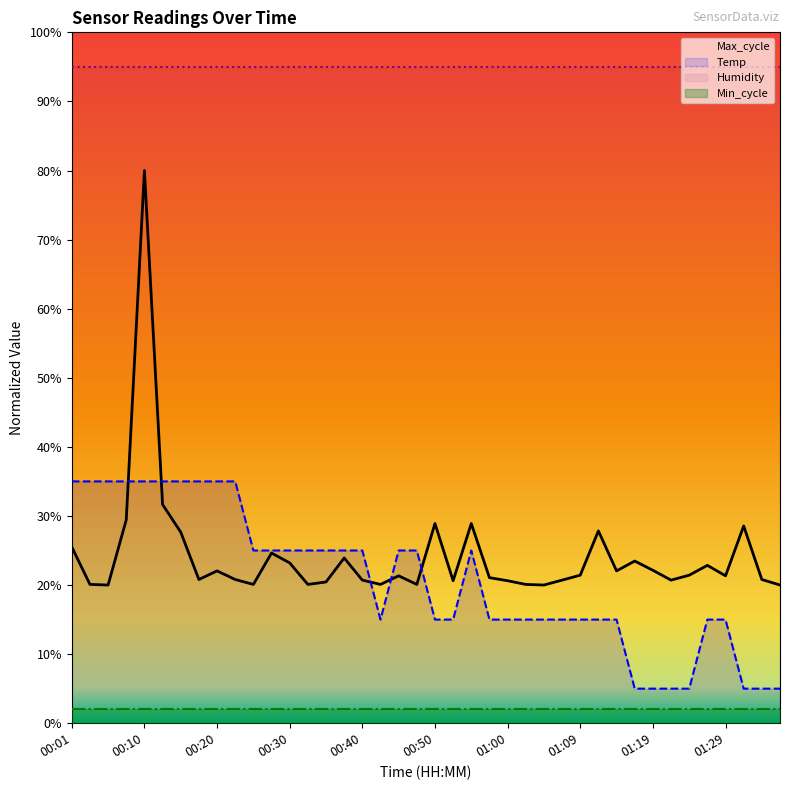

Does the chart have visible grid lines?

No